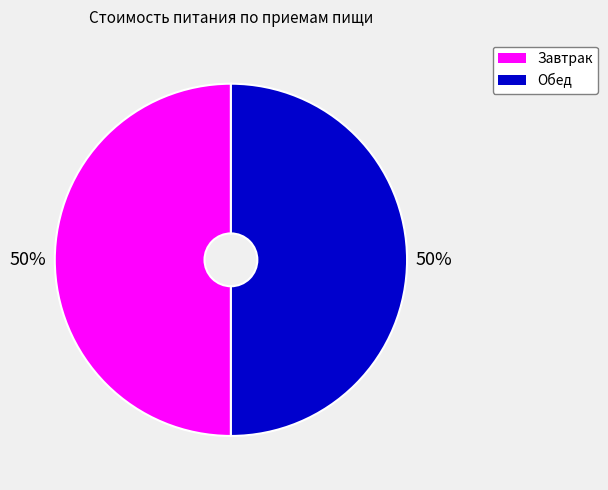

What is the ratio of the value at Завтрак to the value at Обед?

1.0